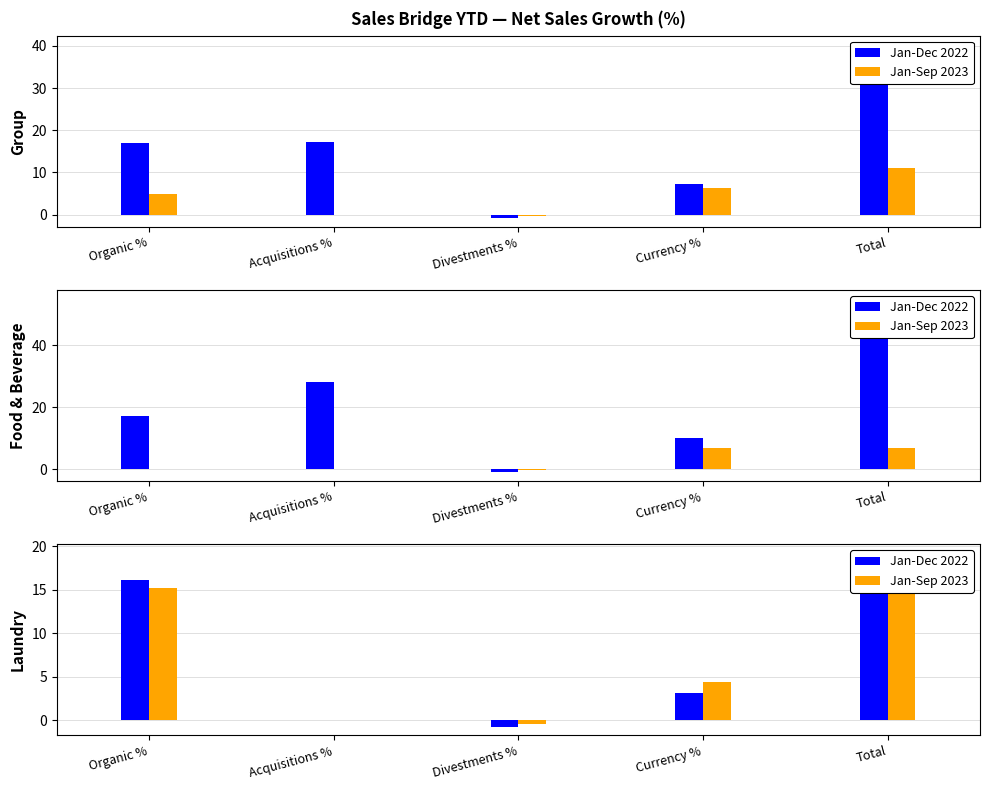

At which label is Group Jan-Sep 2022 closest to 21?

Acquisitions %